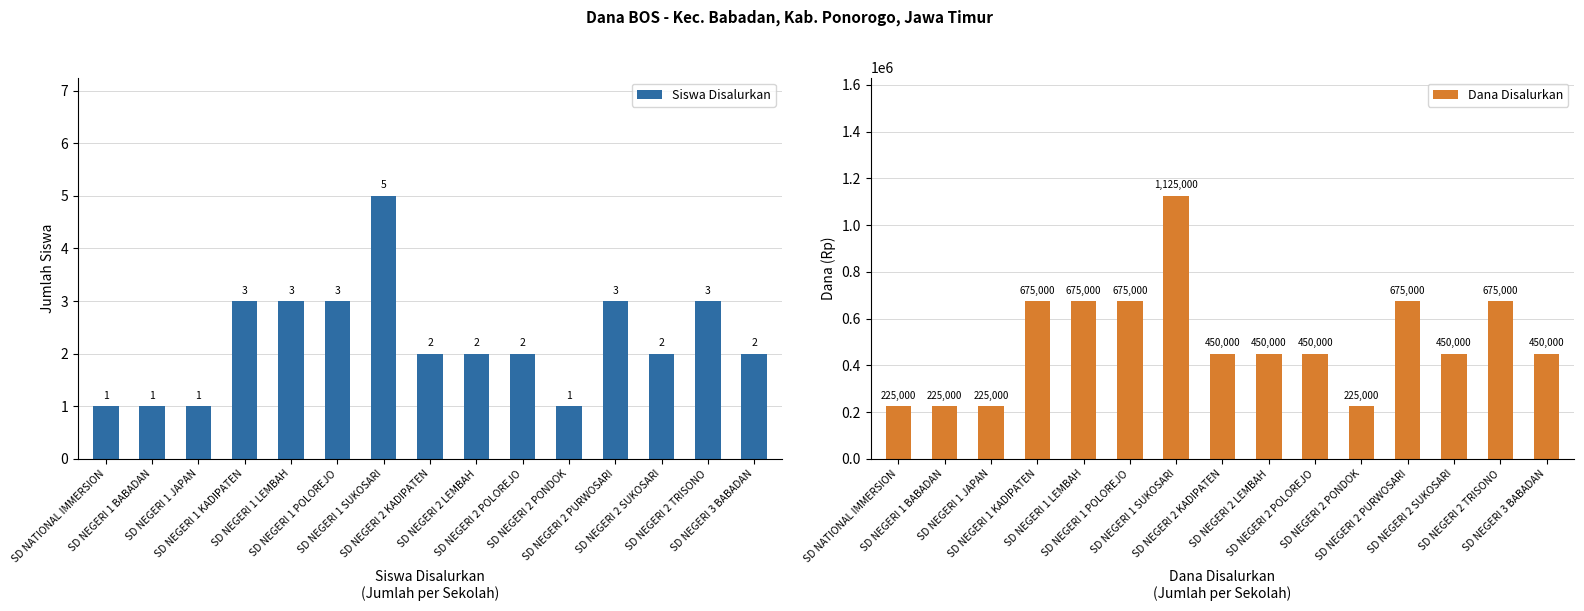

Are the bars grouped side by side (vs. stacked)?

Yes